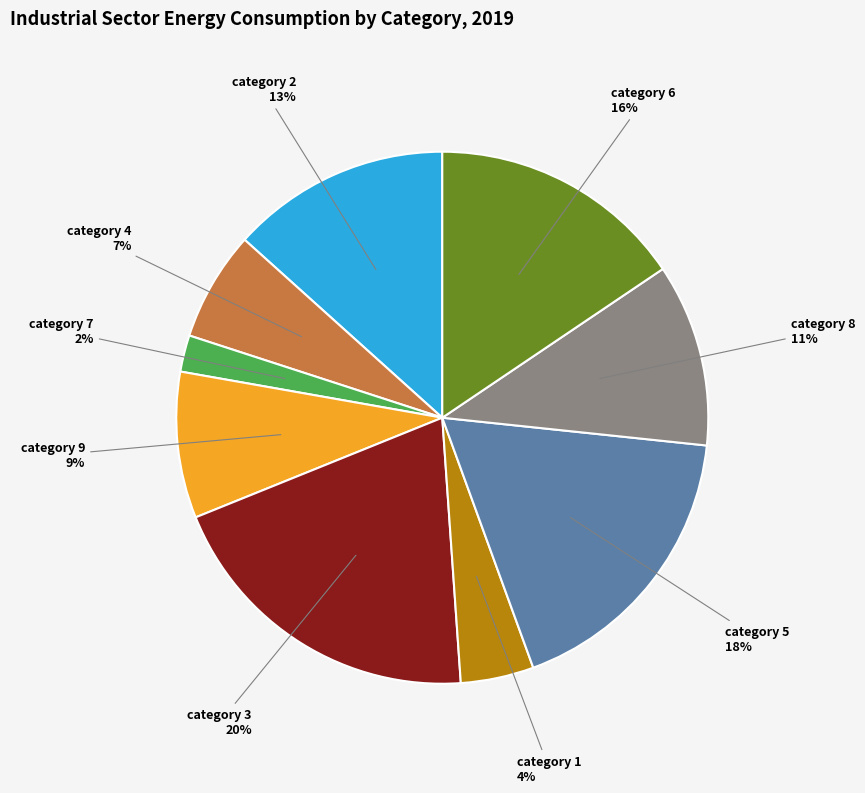

To the nearest percent, what is the combined percentage of category 2 and category 5?

31%